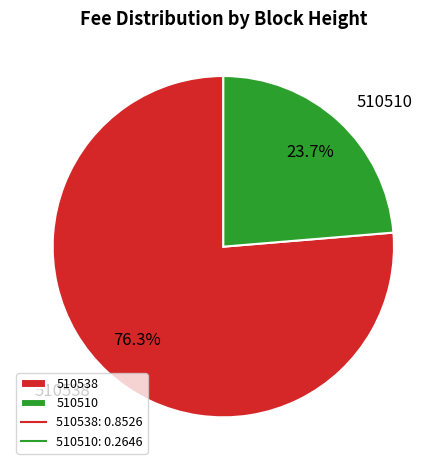

How many segments does this pie chart have?

2